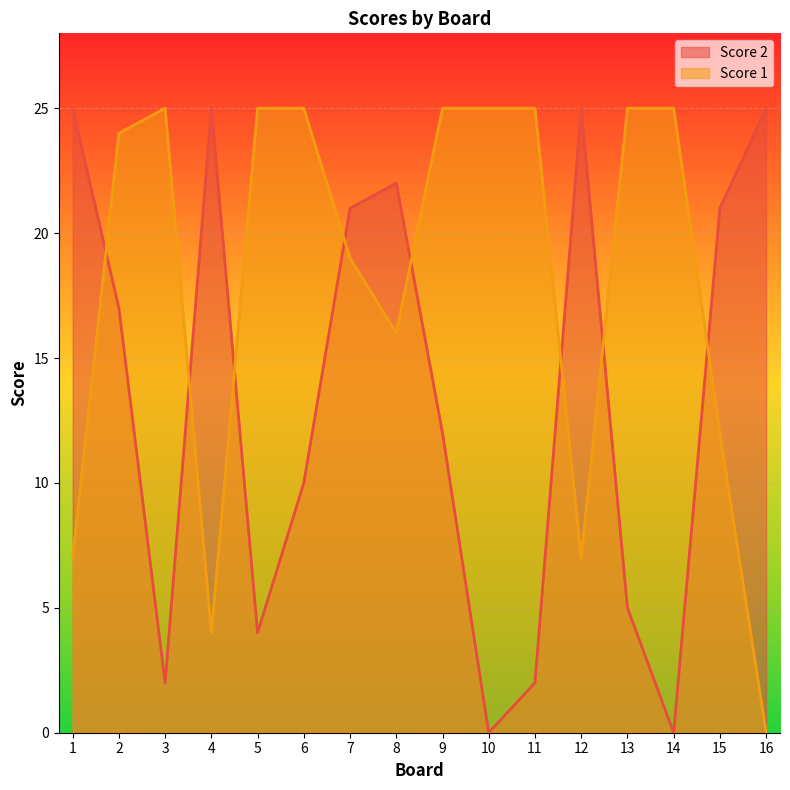

The Score 2 series shows 6 at 2. True or false?

False